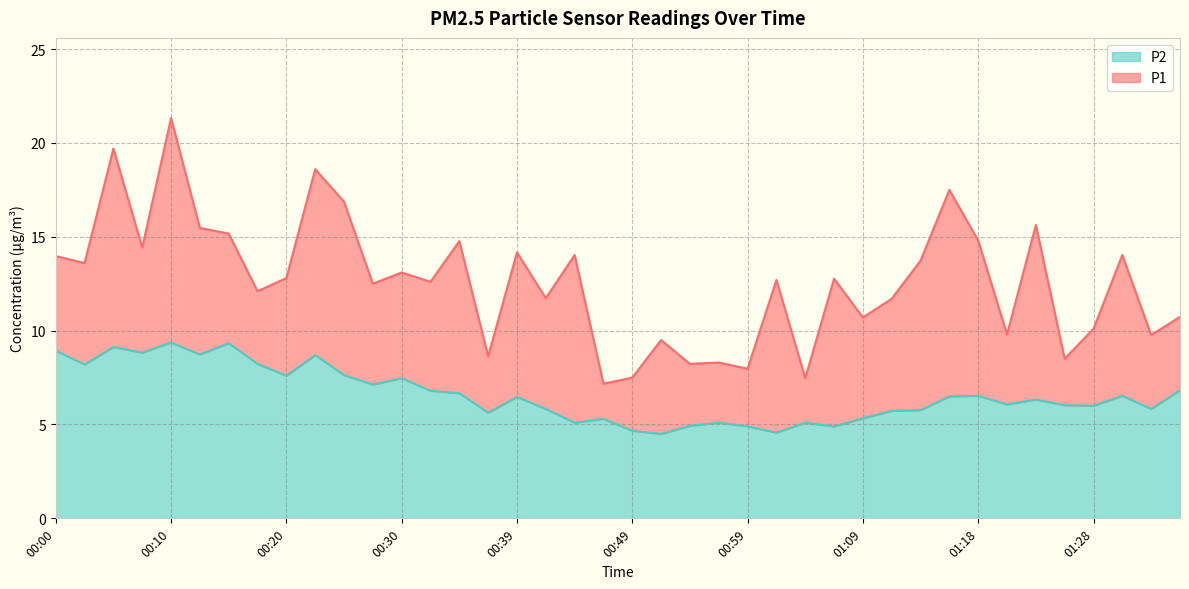

In P1, how many points are lower than both neighbors (excluding endpoints)?

15